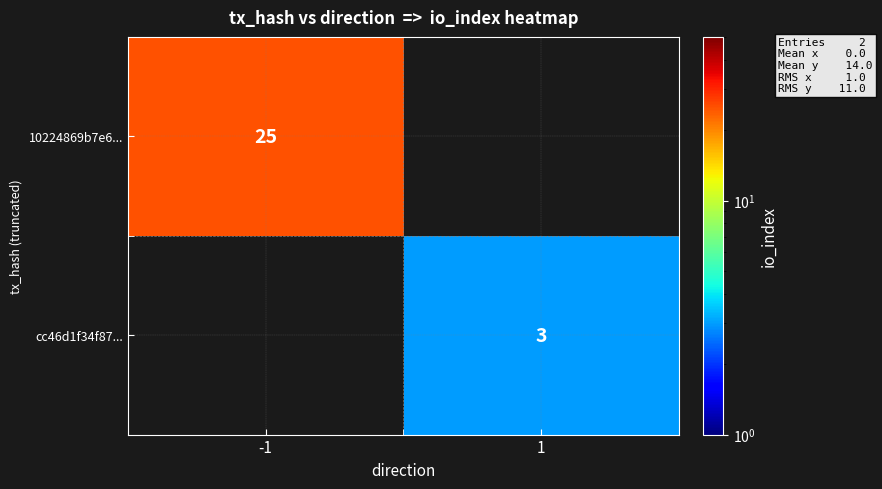

What is the maximum value shown in the chart?

25.0